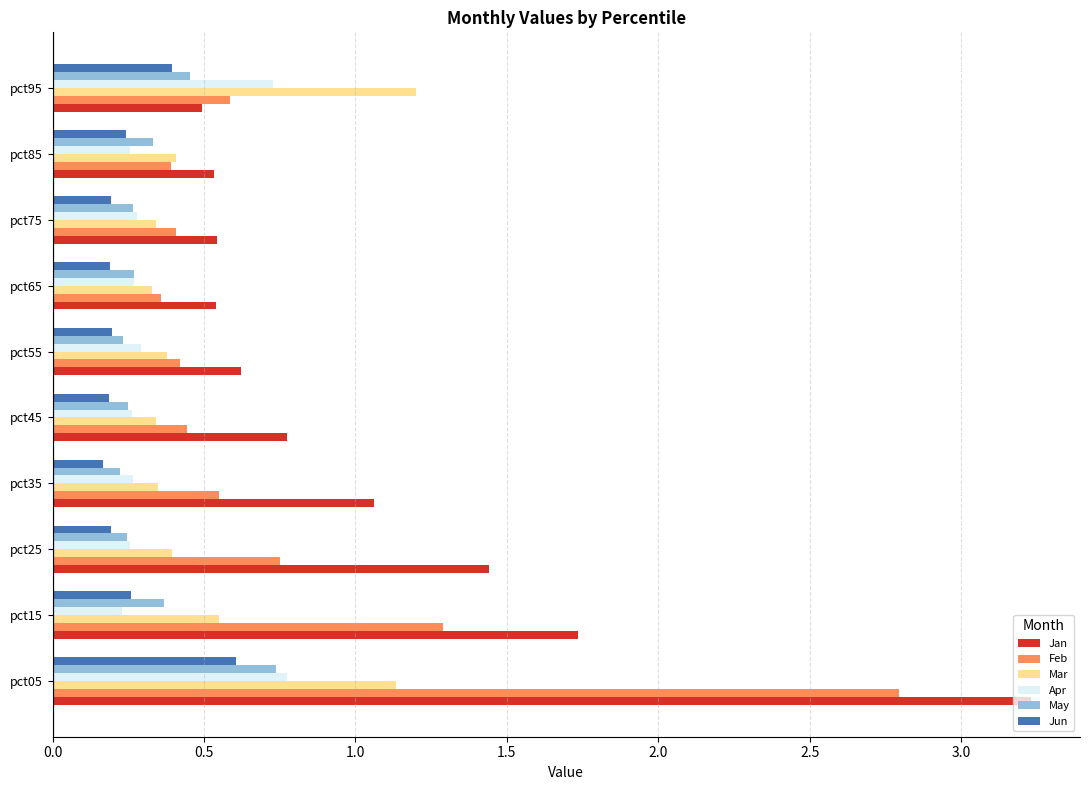

Rank the series by their maximum value, from highest to lowest.

Jan, Feb, Mar, Apr, May, Jun